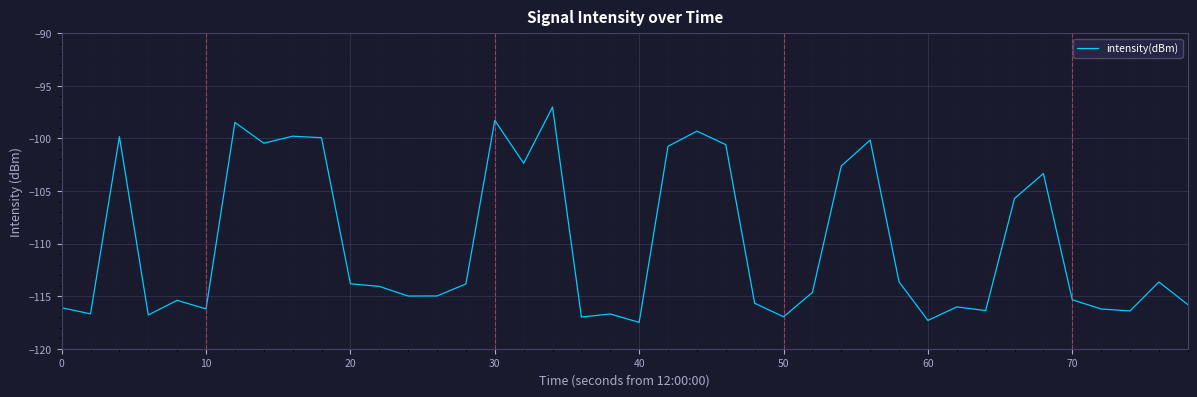

What is the difference between the maximum and minimum values?

20.5